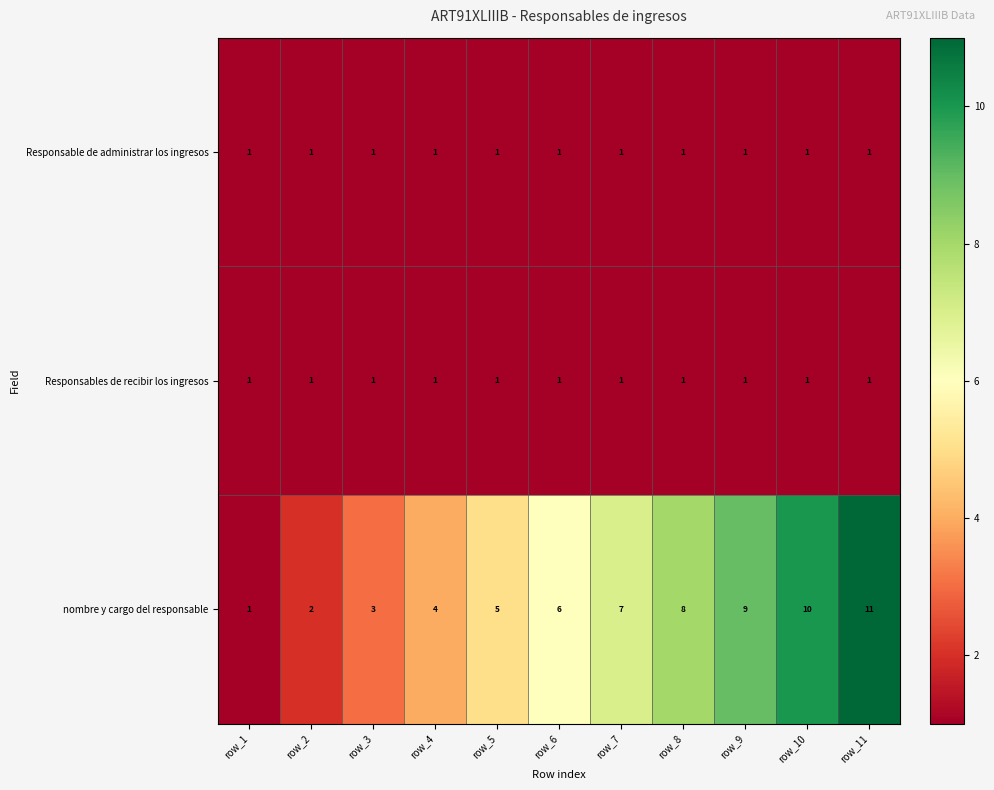

What is the spread (max minus min) of values at row_6?

5